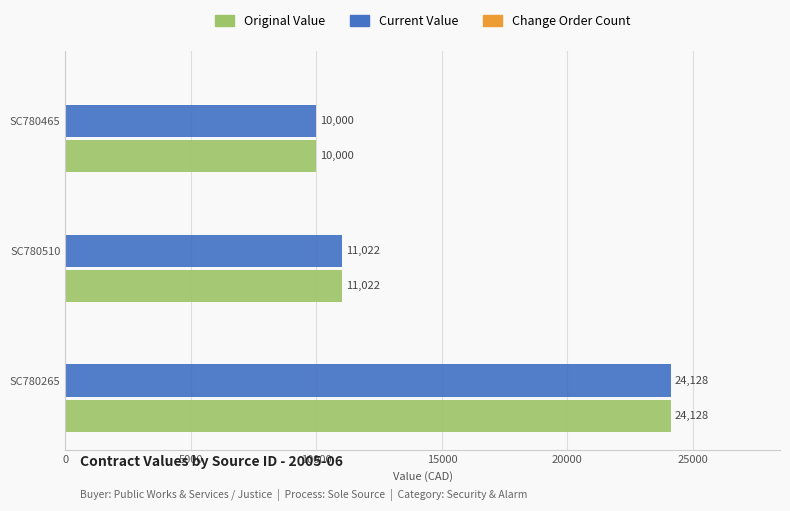

What is the greatest value displayed?

24128